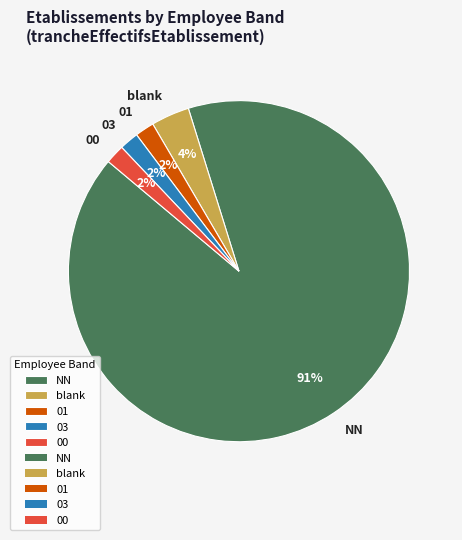

Count the number of slices in the pie.

5